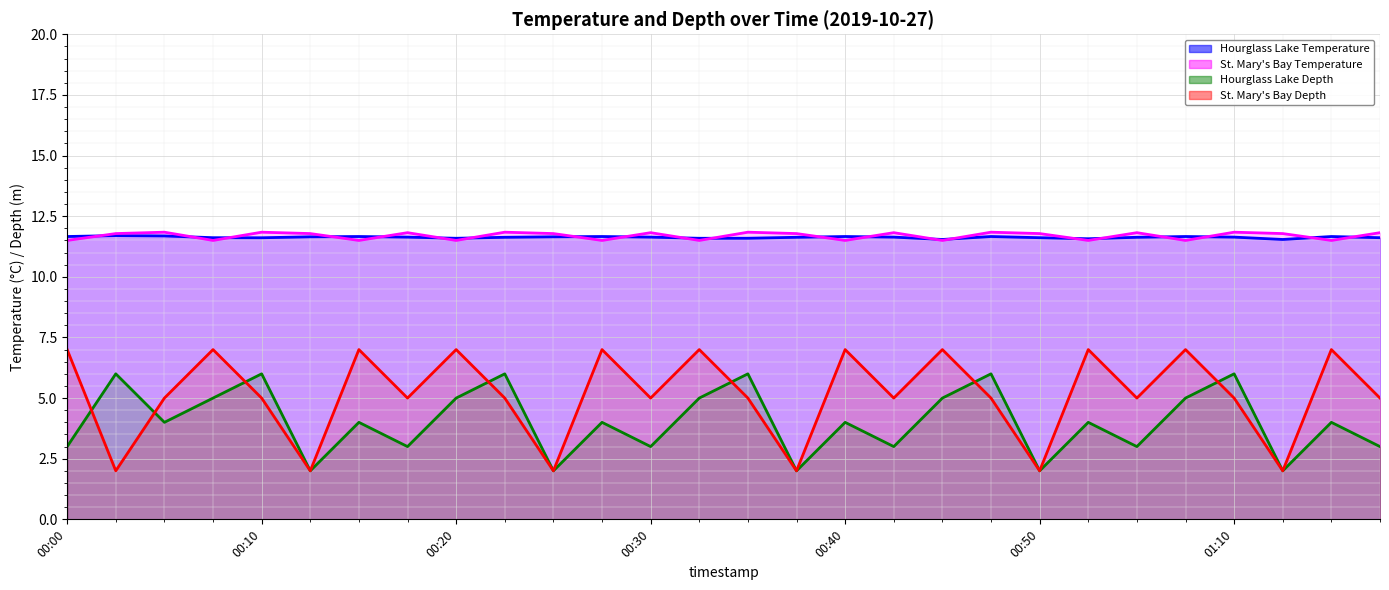

What is the total value across all series at 00:15?

34.2